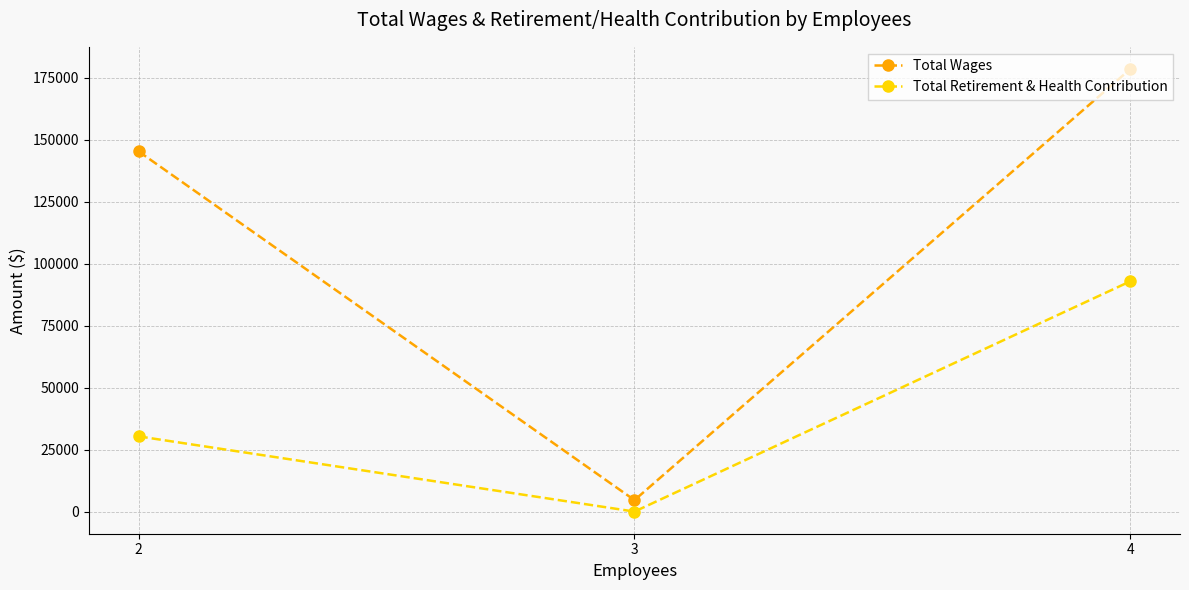

What is the difference between the highest and lowest values at 4?

85670